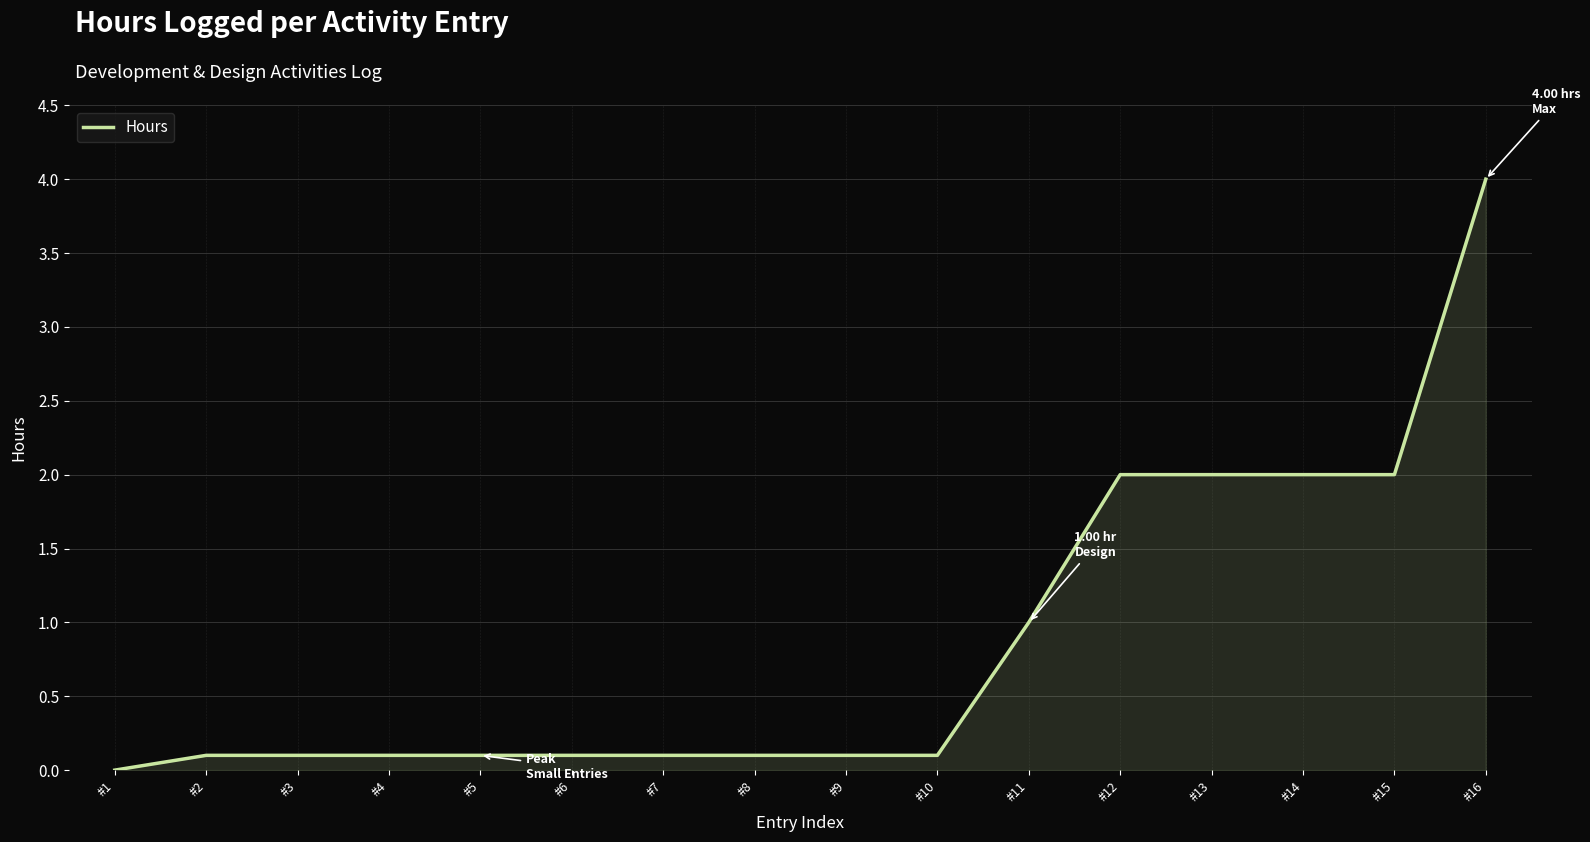

What is the change in value from #8 to #11?

+0.9